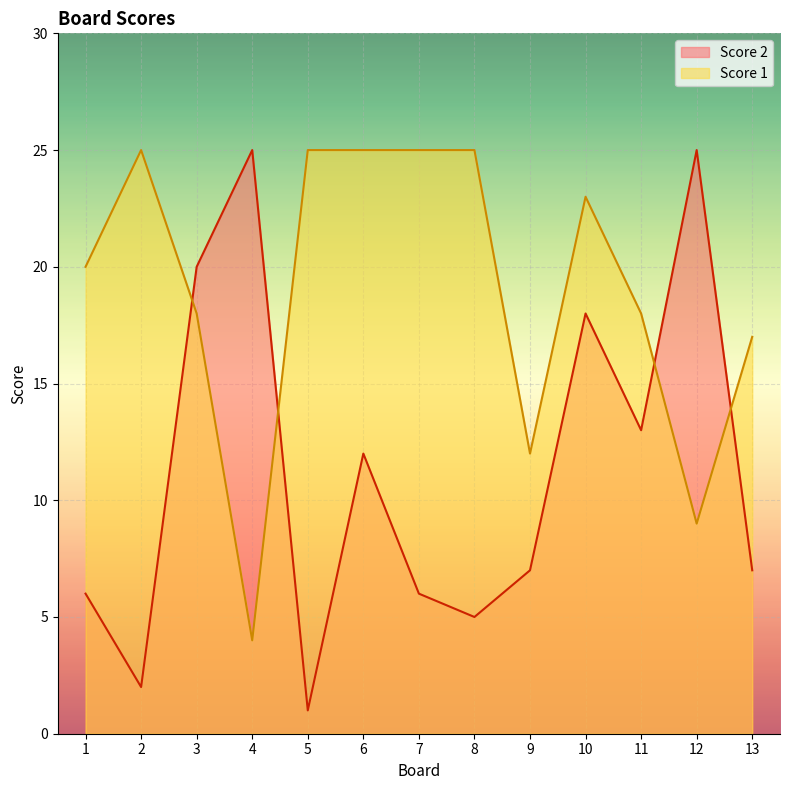

Which series has the largest range (max minus min)?

Score 2